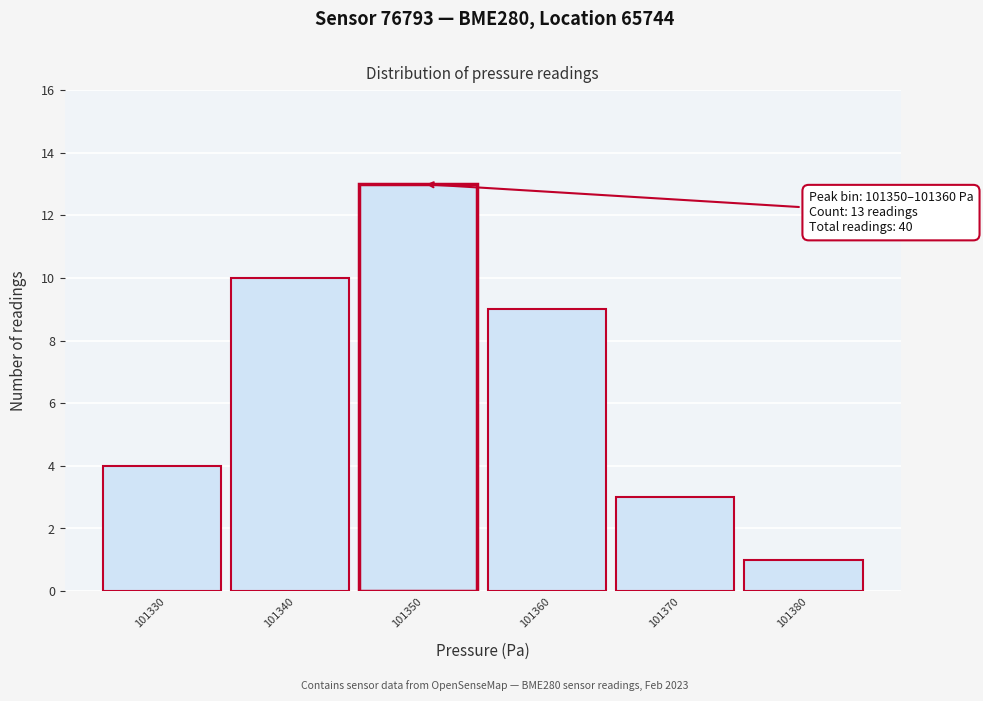

Reading left to right, list all the values displayed in this chart.

101330=4	101340=10	101350=13	101360=9	101370=3	101380=1